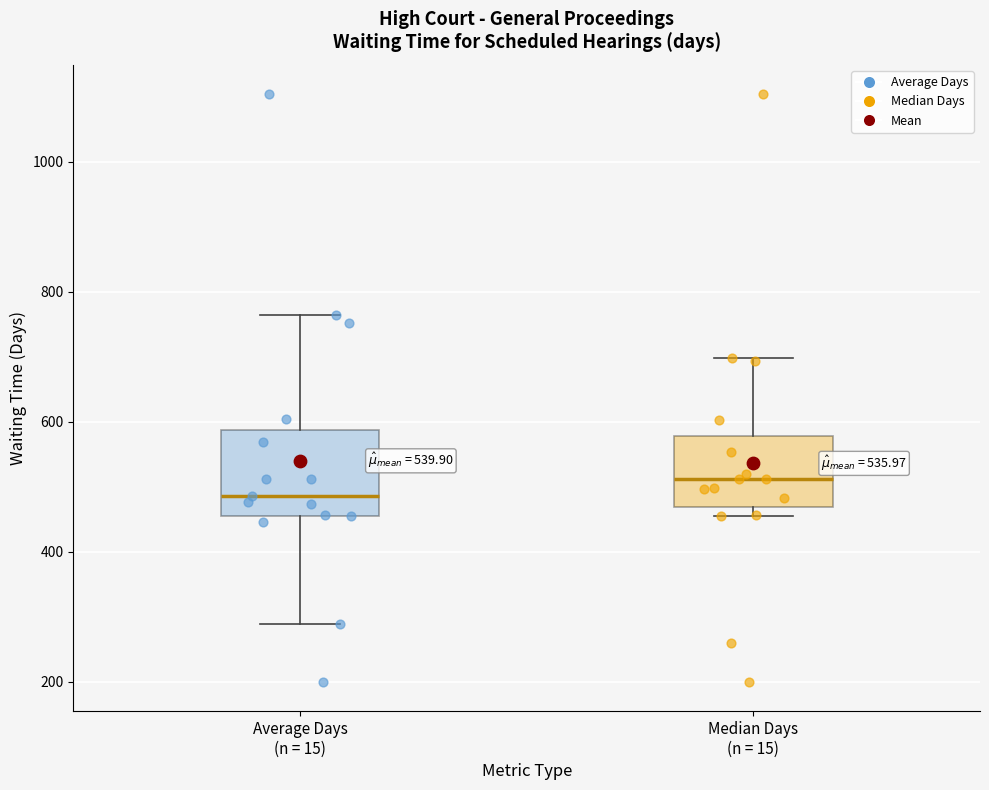

Which box's median line is the highest?

Median Days (n = 15)